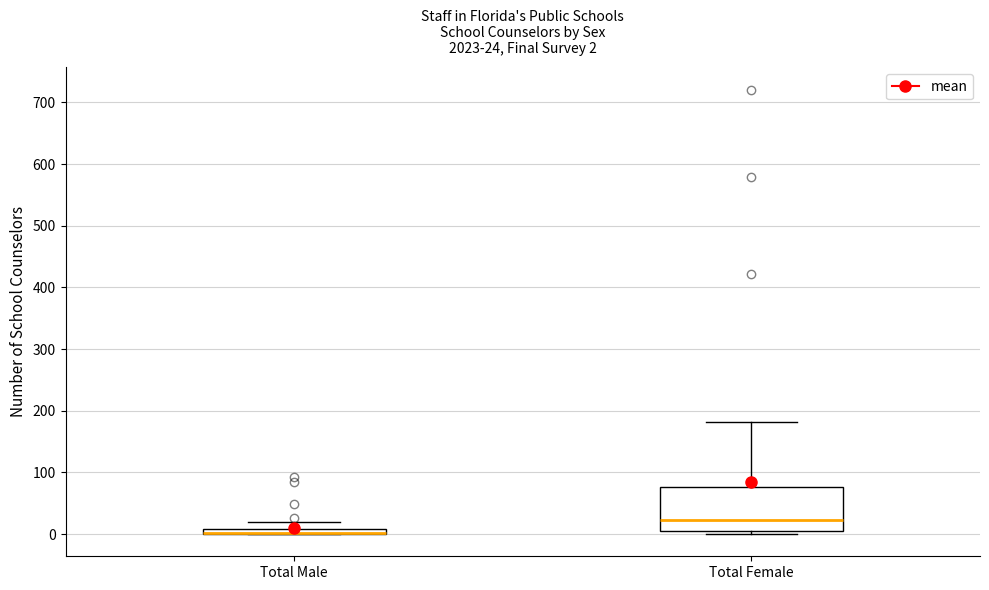

Comparing the boxes themselves (not the whiskers), which one is the tallest?

Total Female